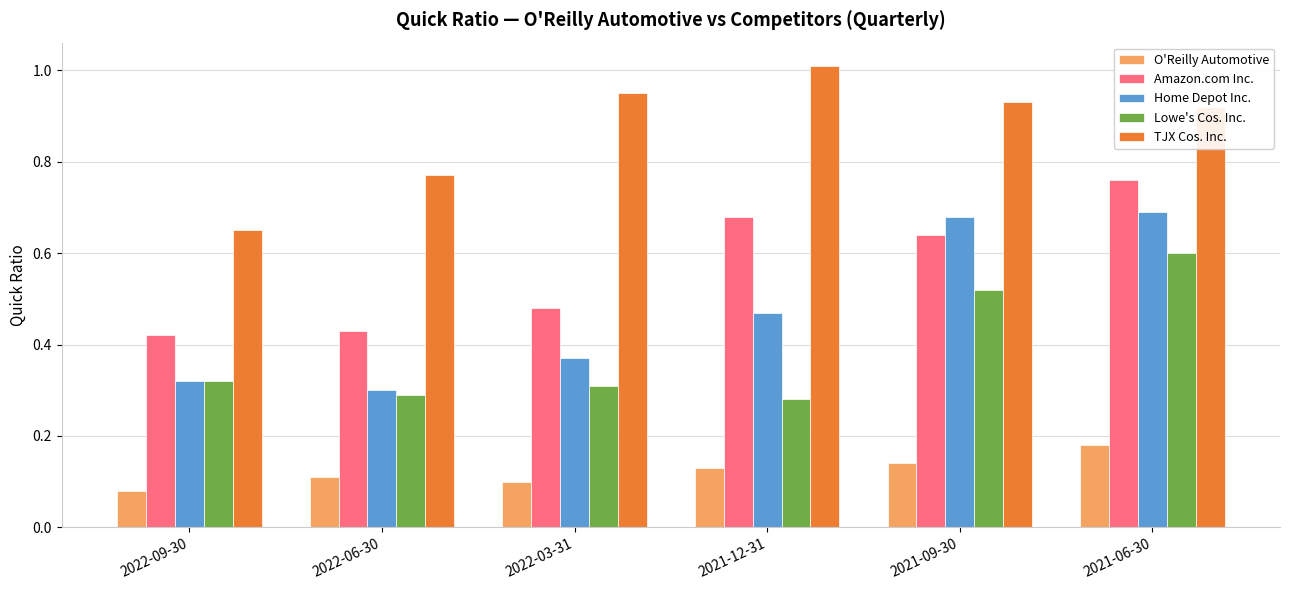

True or false: O'Reilly Automotive has a value of 0.0 at 2022-09-30.

False